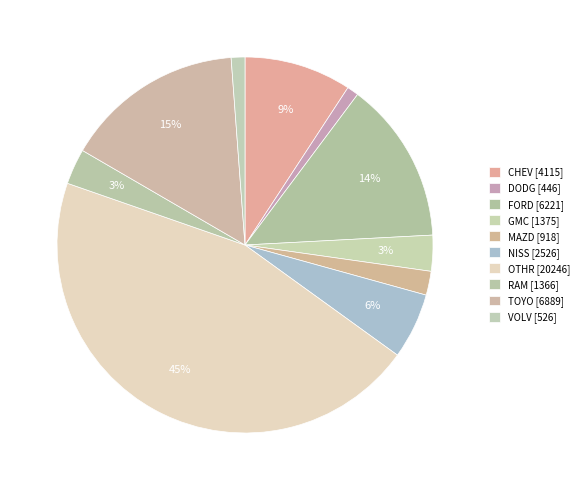

Count the number of slices in the pie.

10